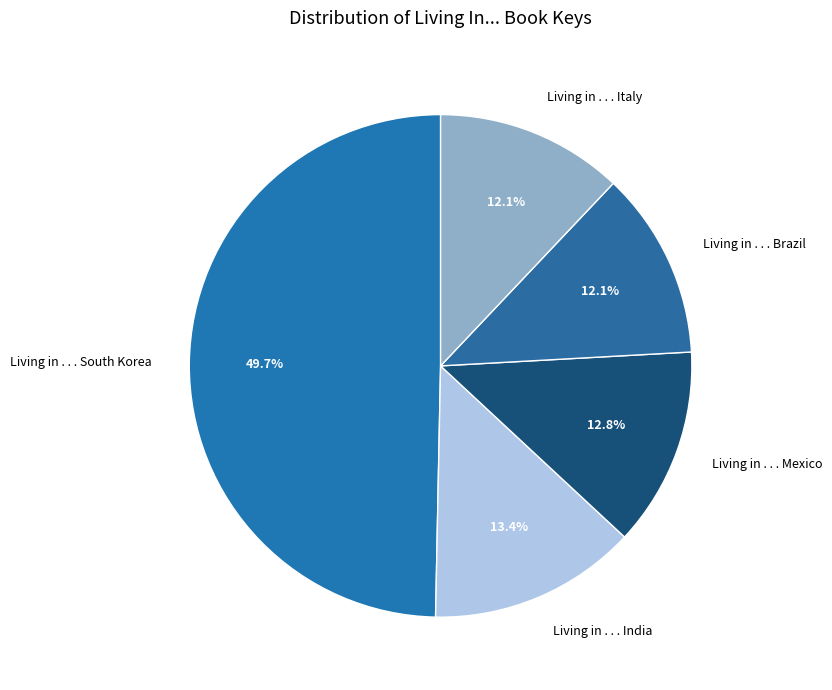

To the nearest percent, what is the average slice percentage?

20%